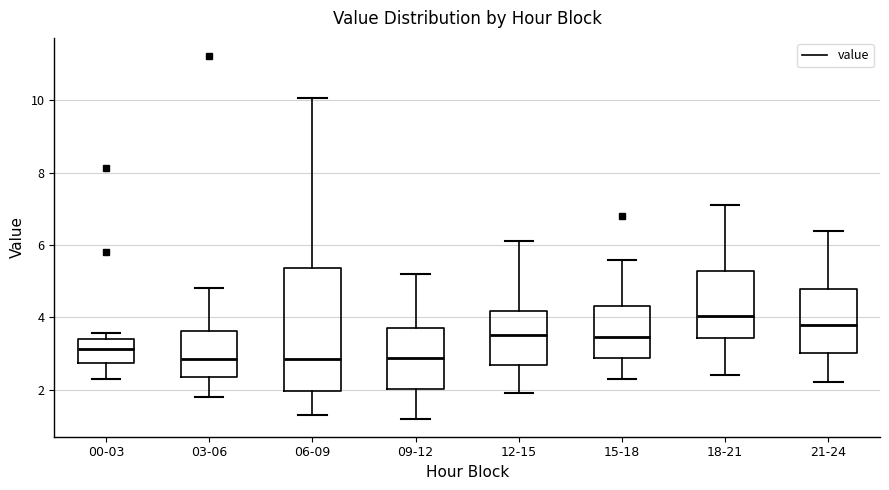

Reading left to right, read every box against the y-axis: the position of its median line, the range the box covers, and the ends of its whiskers. The values are not printed on the chart, so give them approximately, as read against the axis.

00-03: median 3.2, box 2.8 to 3.4, whiskers 2.4 to 3.6
03-06: median 2.8, box 2.4 to 3.6, whiskers 1.8 to 4.8
06-09: median 2.8, box 2.0 to 5.4, whiskers 1.4 to 10.0
09-12: median 2.8, box 2.0 to 3.8, whiskers 1.2 to 5.2
12-15: median 3.6, box 2.6 to 4.2, whiskers 2.0 to 6.2
15-18: median 3.4, box 2.8 to 4.4, whiskers 2.4 to 5.6
18-21: median 4.0, box 3.4 to 5.2, whiskers 2.4 to 7.2
21-24: median 3.8, box 3.0 to 4.8, whiskers 2.2 to 6.4